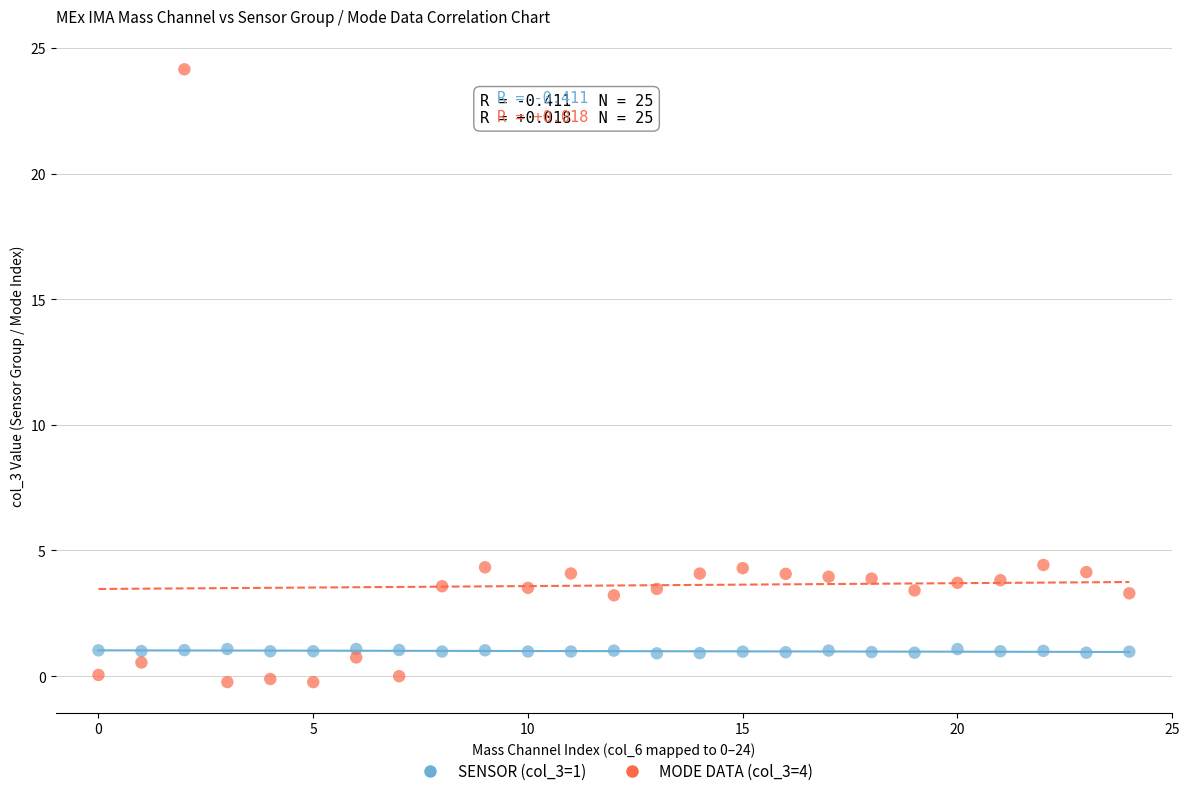

Which series contains the highest Y value?

MODE DATA (col_3=4)